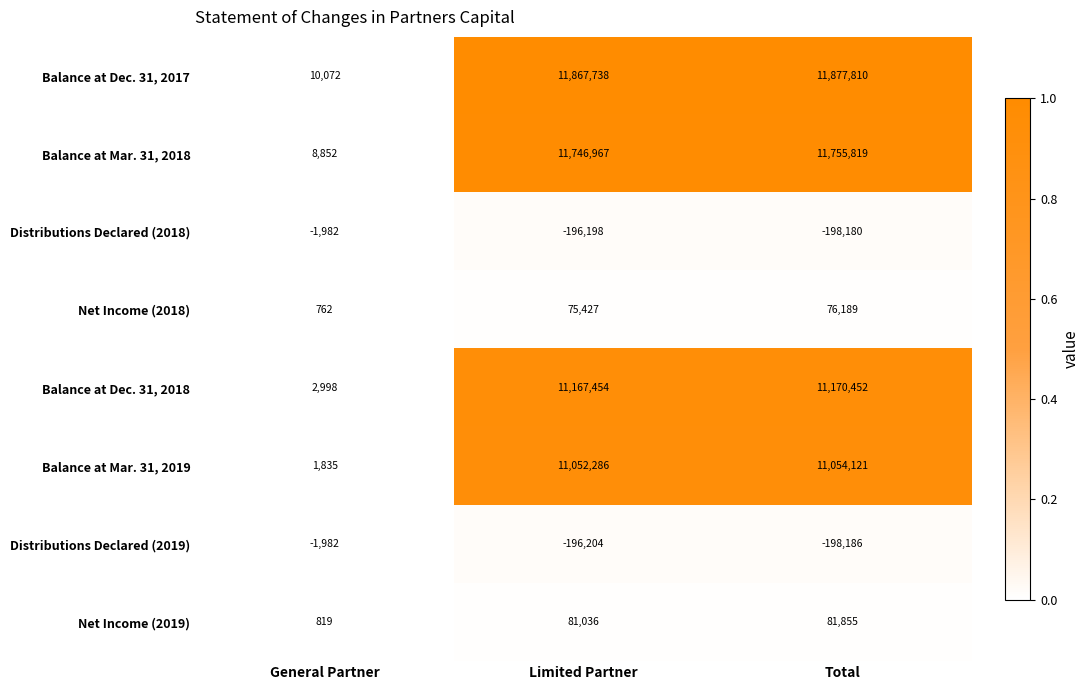

At which category does the chart reach its minimum across all series?

Total